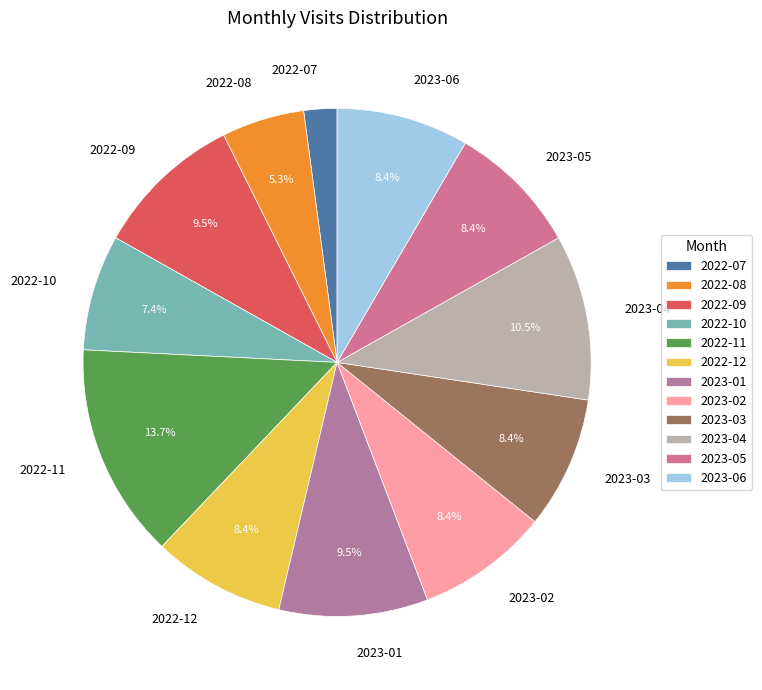

What is the ratio of the value at 2022-11 to the value at 2023-06?

1.6